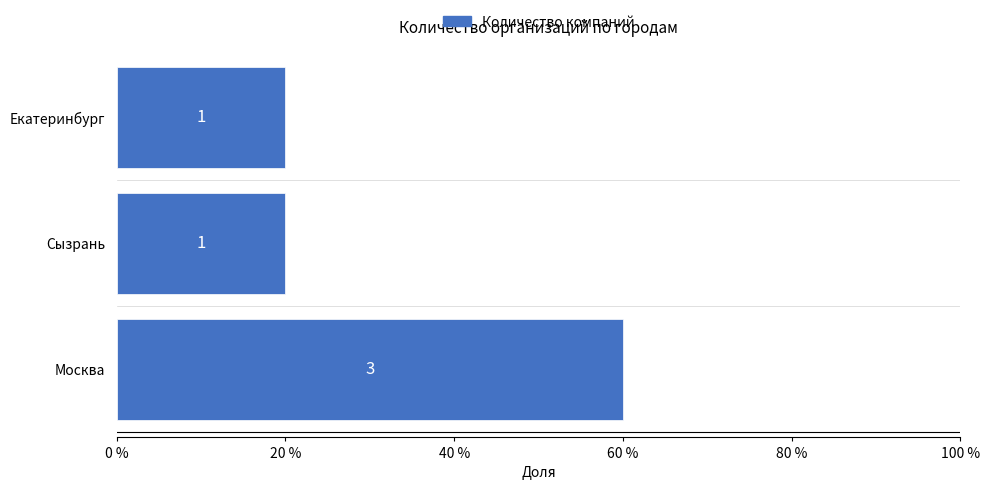

How many bars are there in total?

3